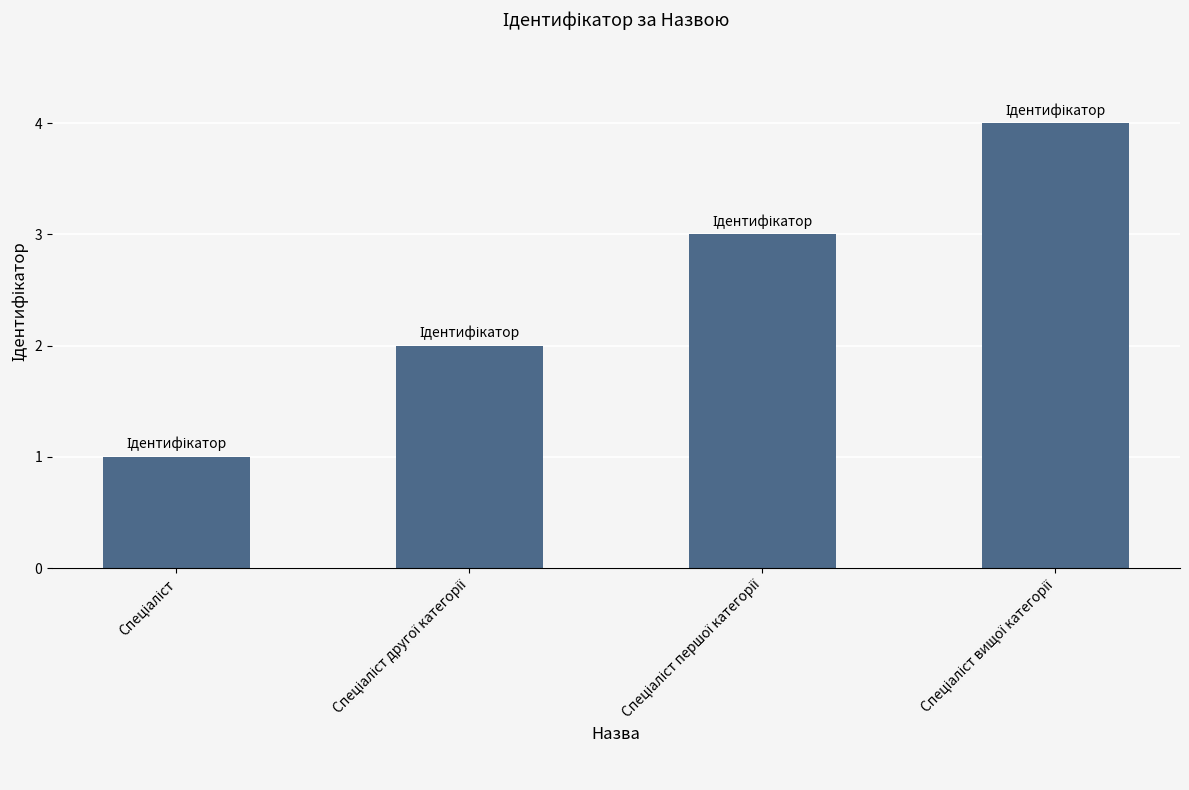

What is the difference between the maximum and minimum values?

3